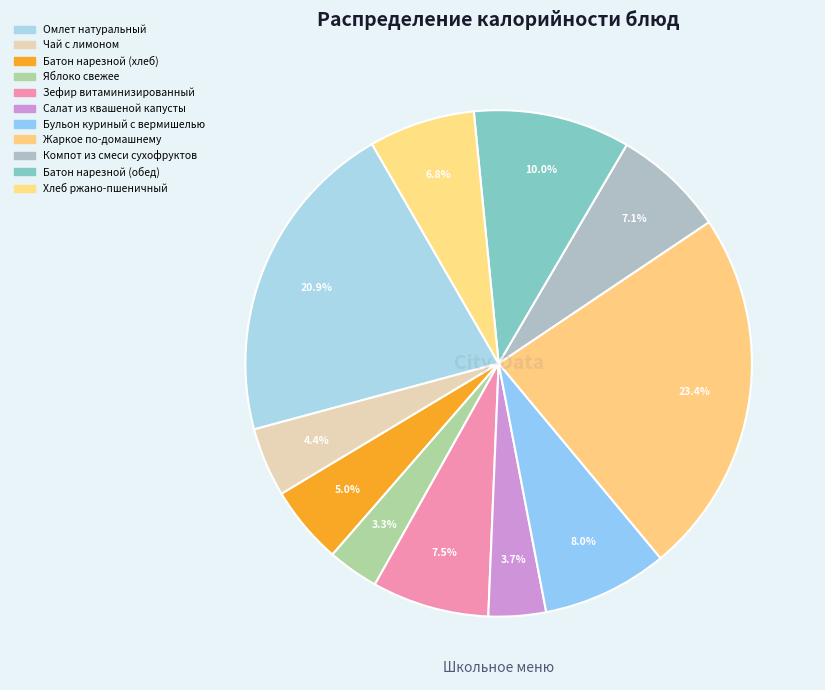

Rank the categories by value from highest to lowest.

Жаркое по-домашнему, Омлет натуральный, Батон нарезной (обед), Бульон куриный с вермишелью, Зефир витаминизированный, Компот из смеси сухофруктов, Хлеб ржано-пшеничный, Батон нарезной (хлеб), Чай с лимоном, Салат из квашеной капусты, Яблоко свежее